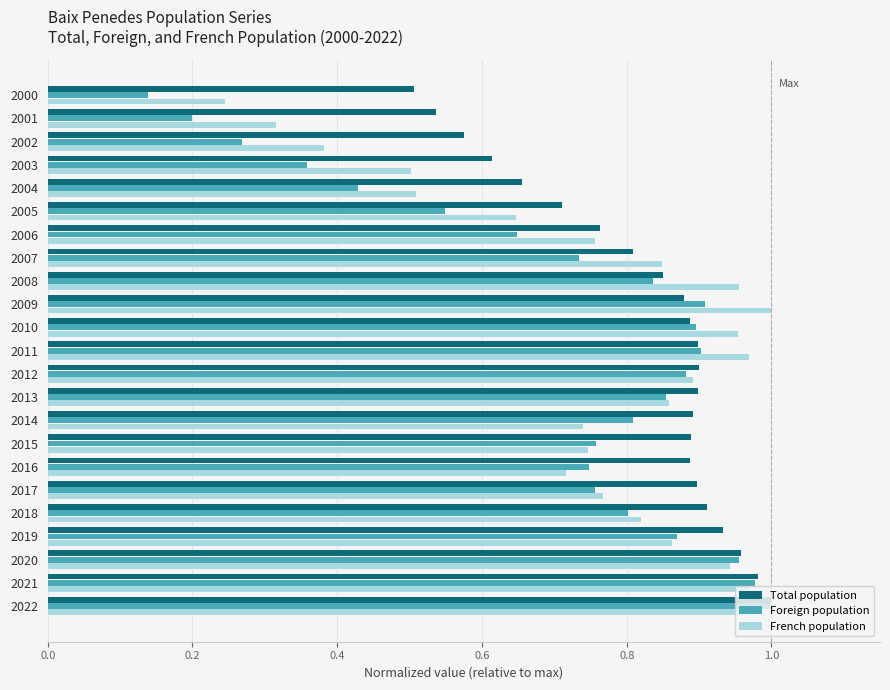

Between 2021 and 2004, which series saw the biggest shift?

Foreign population